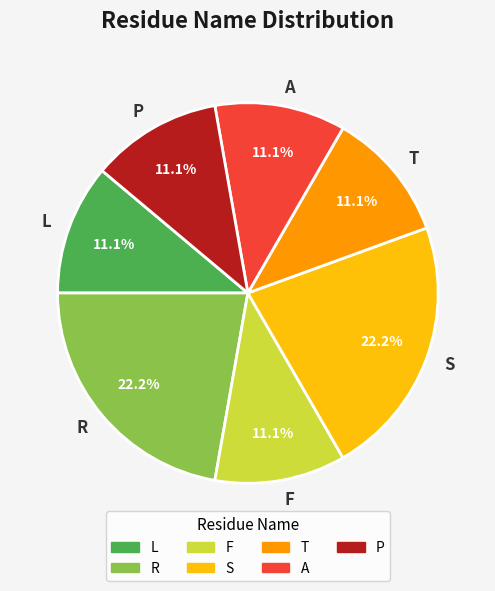

What is the ratio of the value at F to the value at L?

1.0